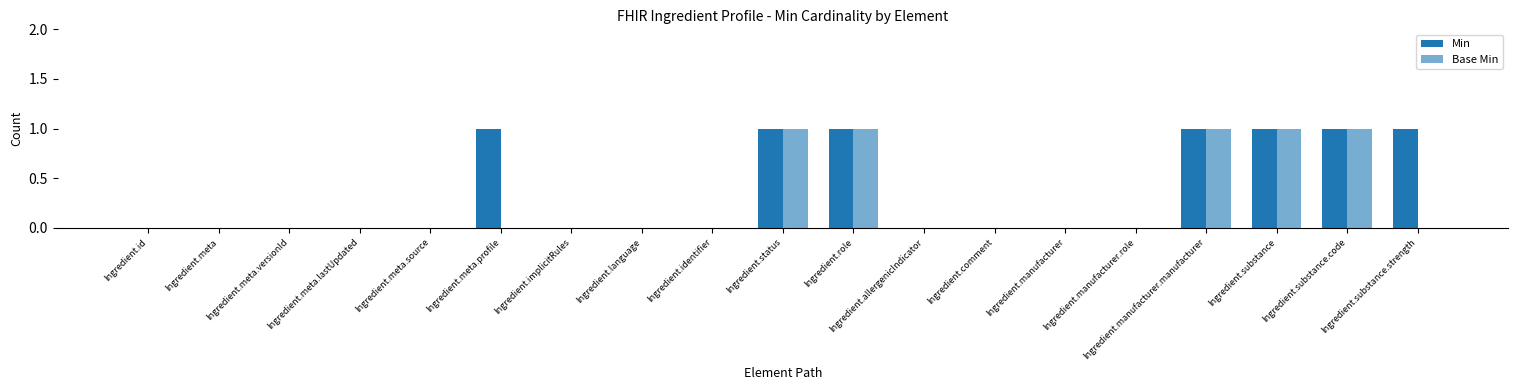

How many data points does each series have?

19